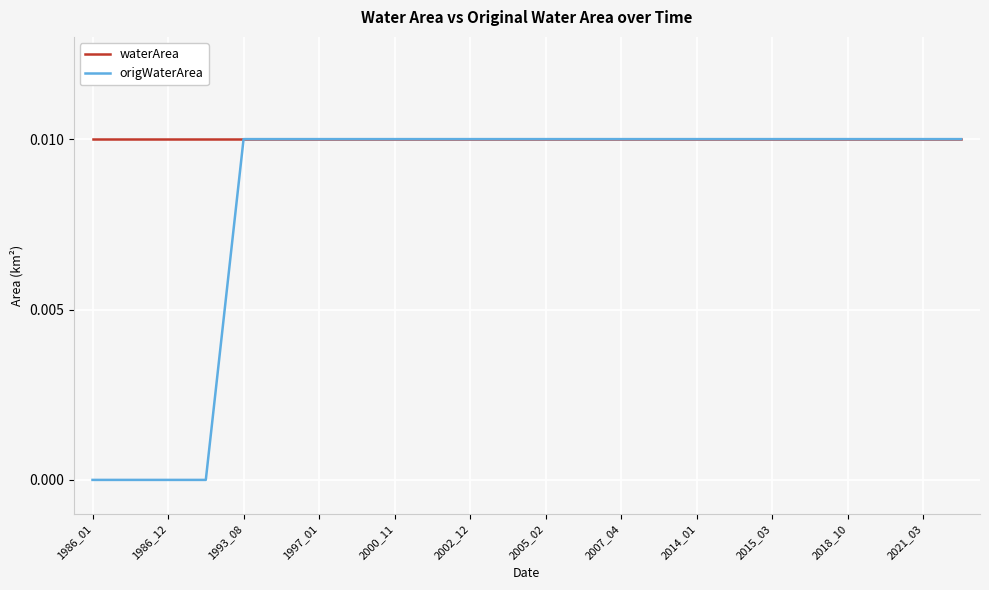

How many lines are shown in the chart?

2